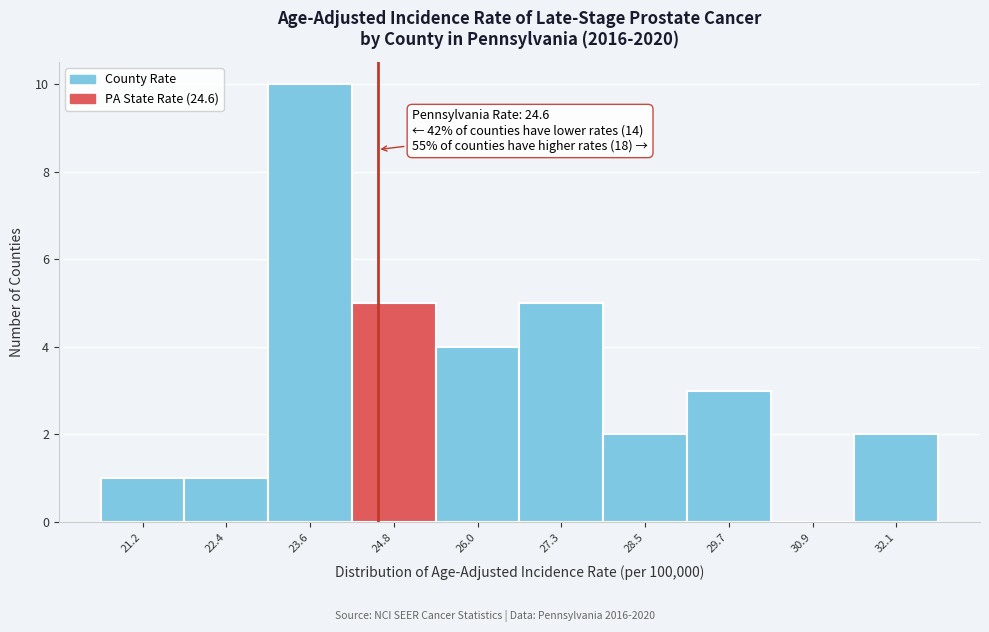

Which range on the x-axis has the tallest bar?

23.0 to 24.2